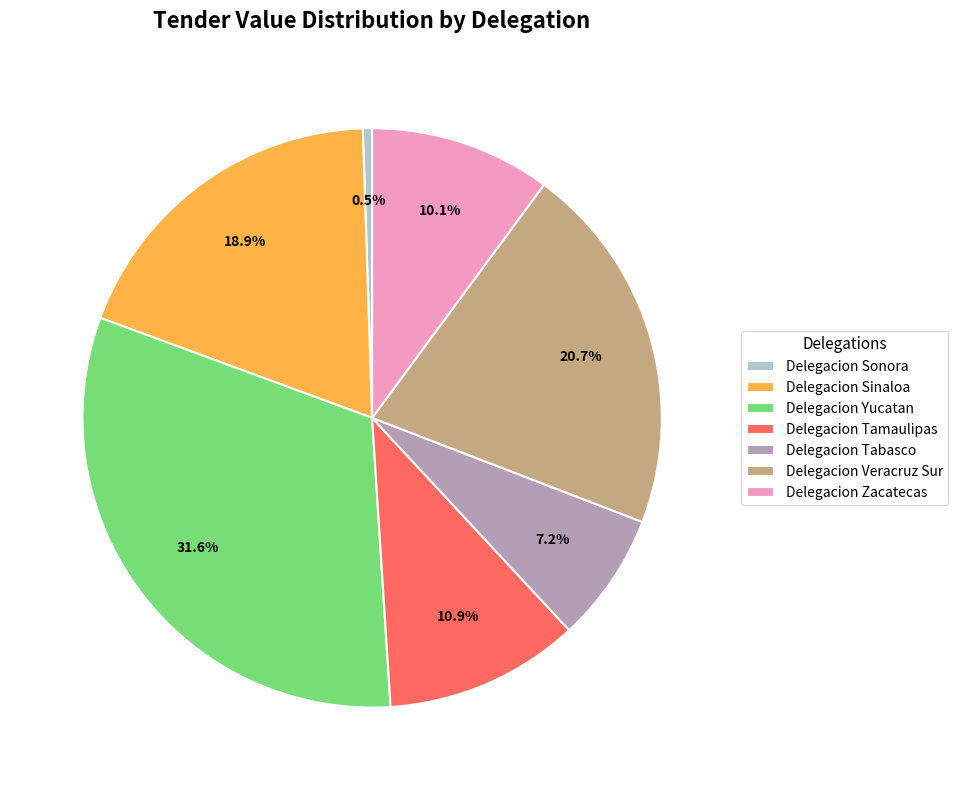

What percentage is NOT represented by Delegacion Sinaloa?

81.1%